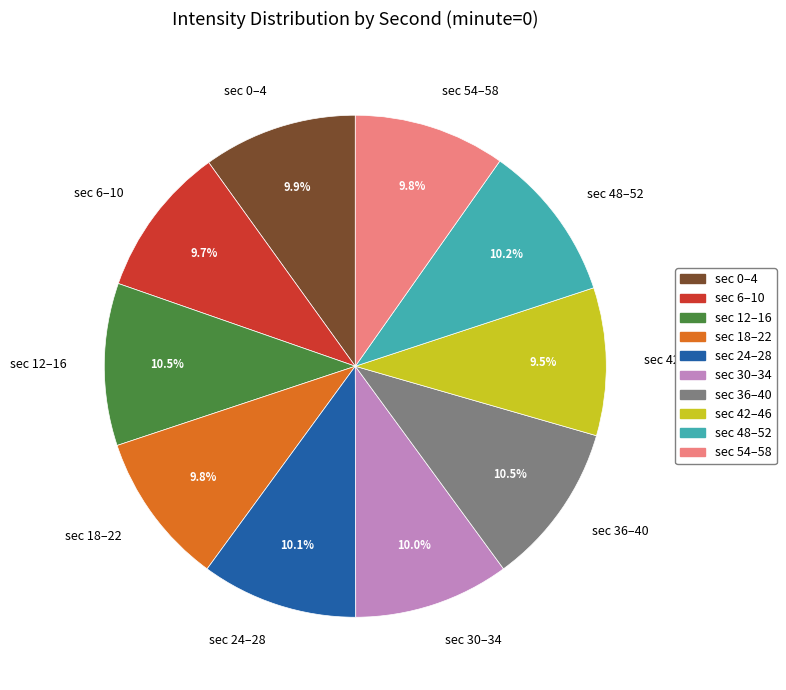

Count the number of slices in the pie.

10